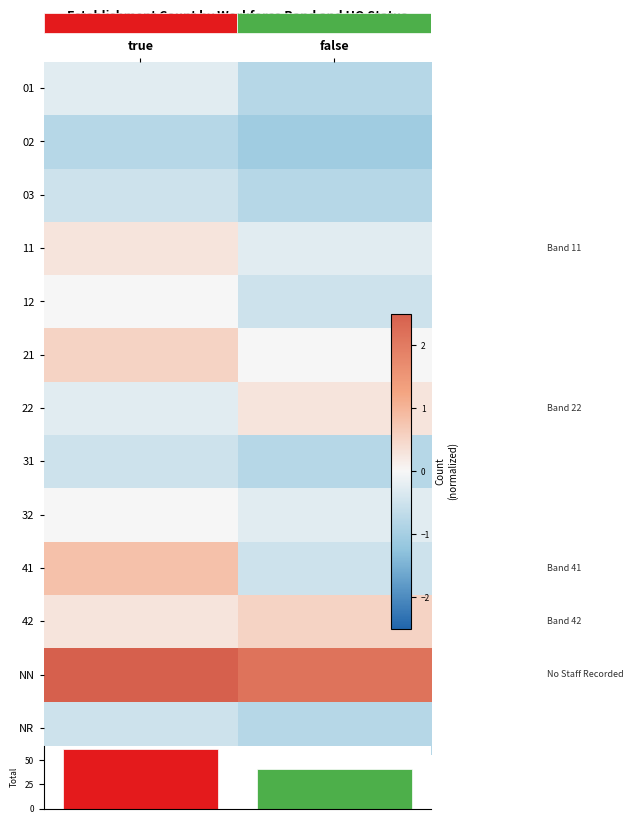

What is the average value of the 02 series?

-0.9